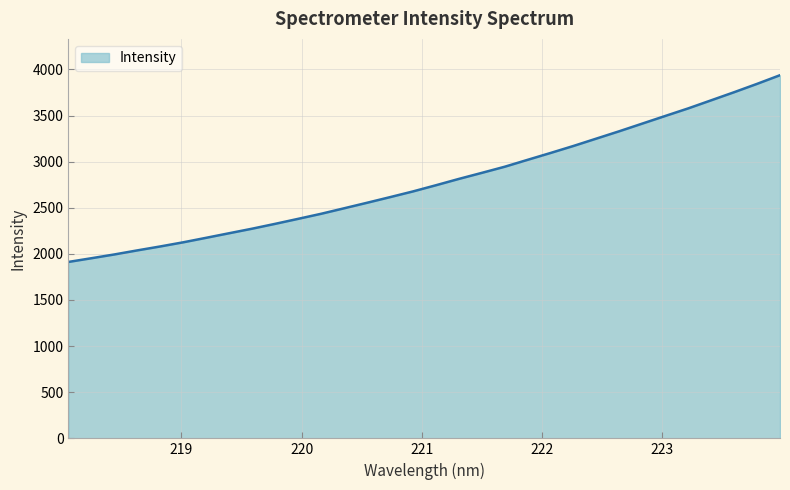

What is the difference between the maximum and minimum values?

2024.3